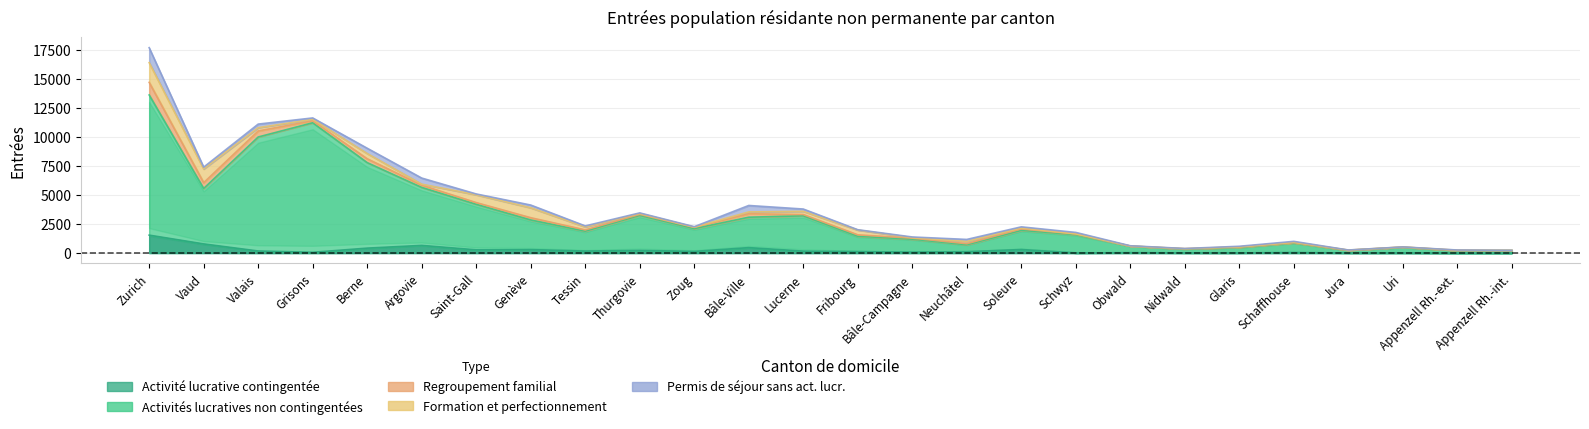

True or false: Activité lucrative contingentée has a value of 41 at Fribourg.

False